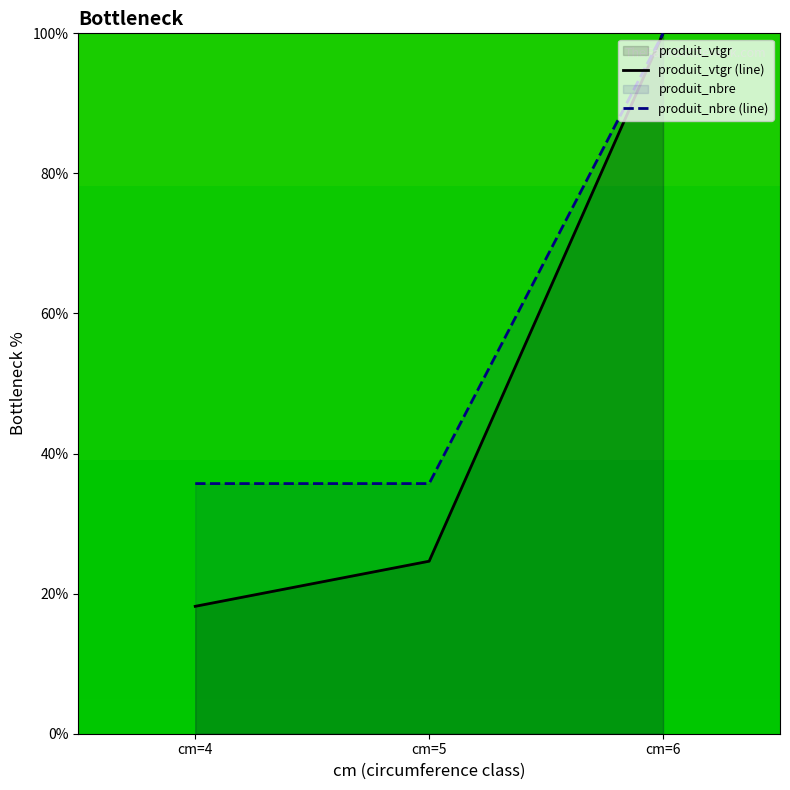

What is the smallest value displayed?

18.2